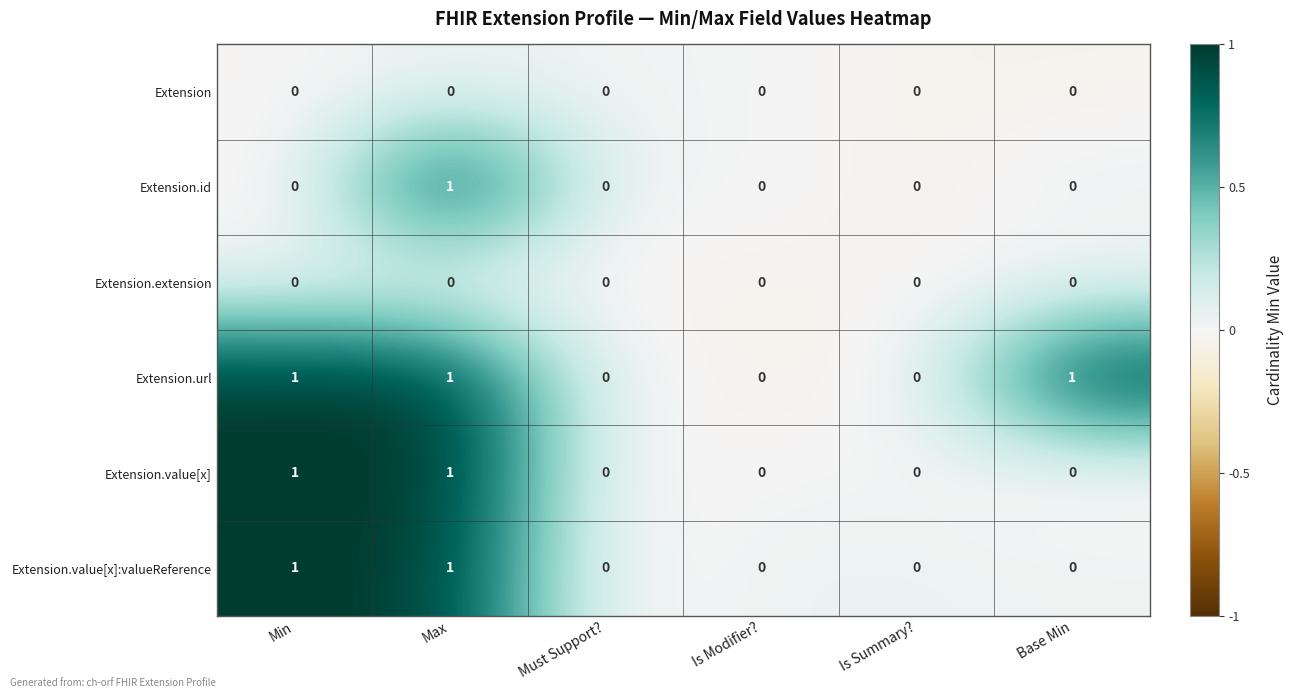

What is the total value across all series at Is Summary??

0